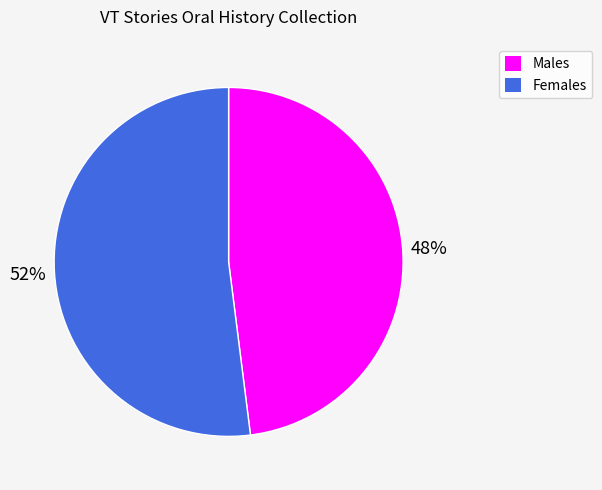

To the nearest percent, what is the difference between the largest and smallest slice percentages?

4%